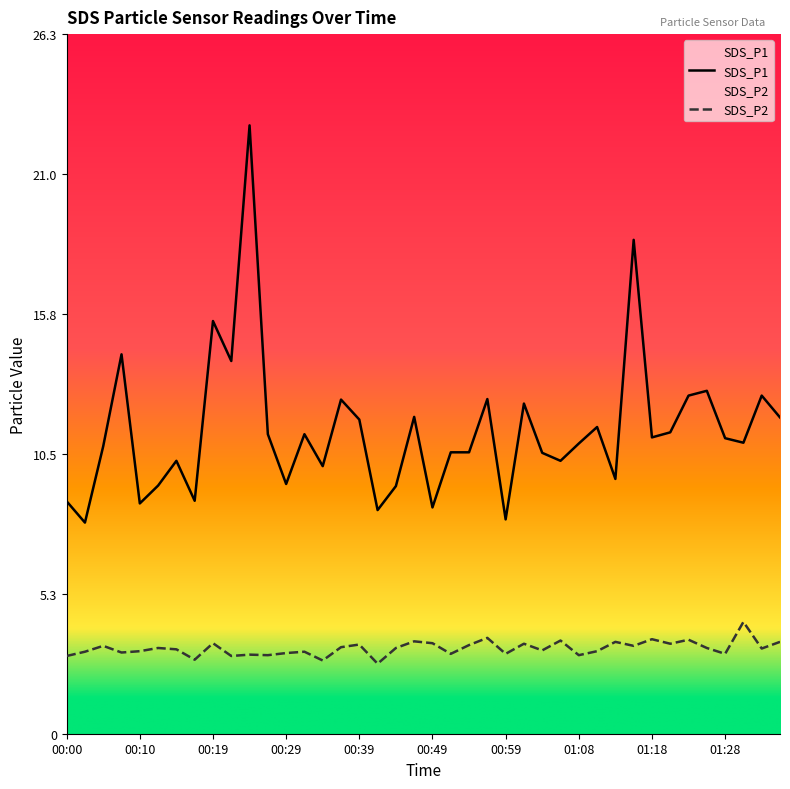

How many data points in SDS_P1 are above 11?

20